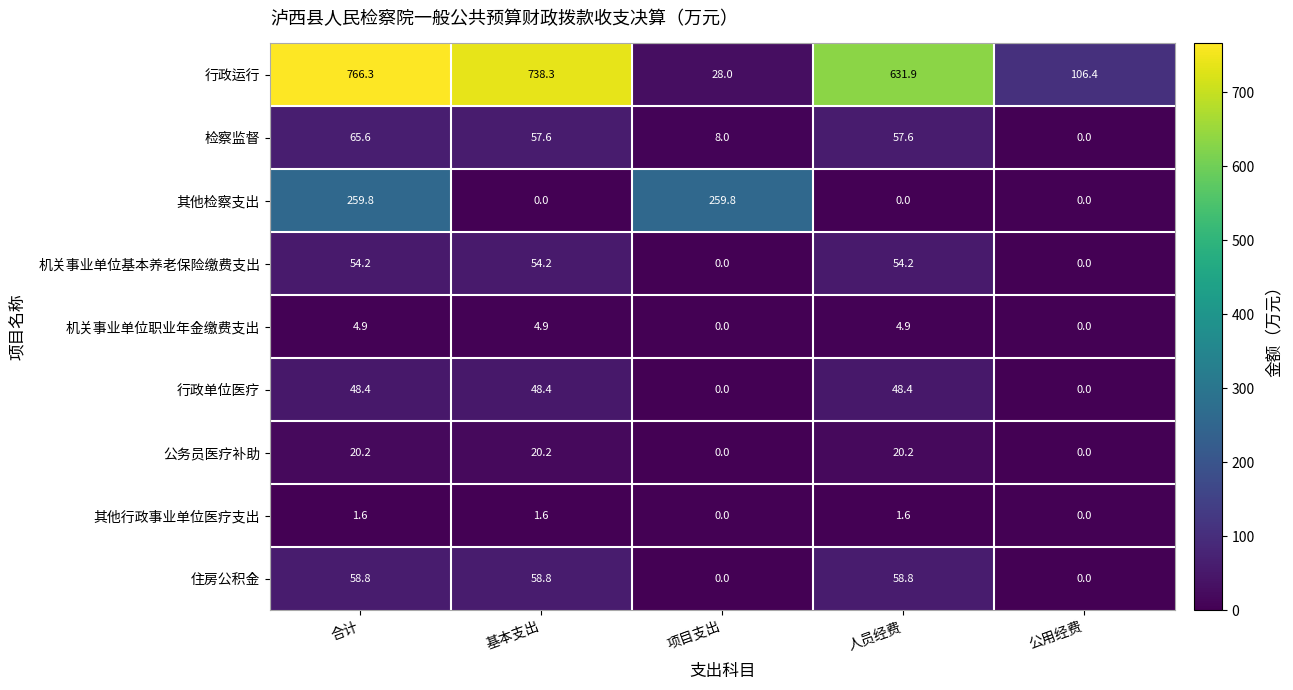

The 机关事业单位职业年金缴费支出 series shows 0.0 at 公用经费. True or false?

True